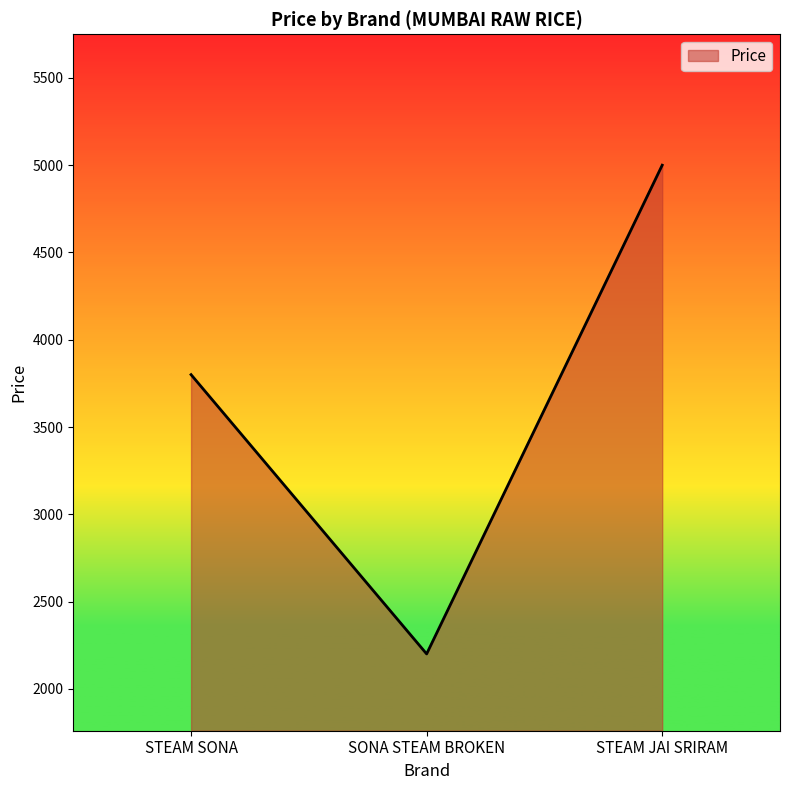

Reading right to left, what are all the values shown in this chart?

5000	2200	3800